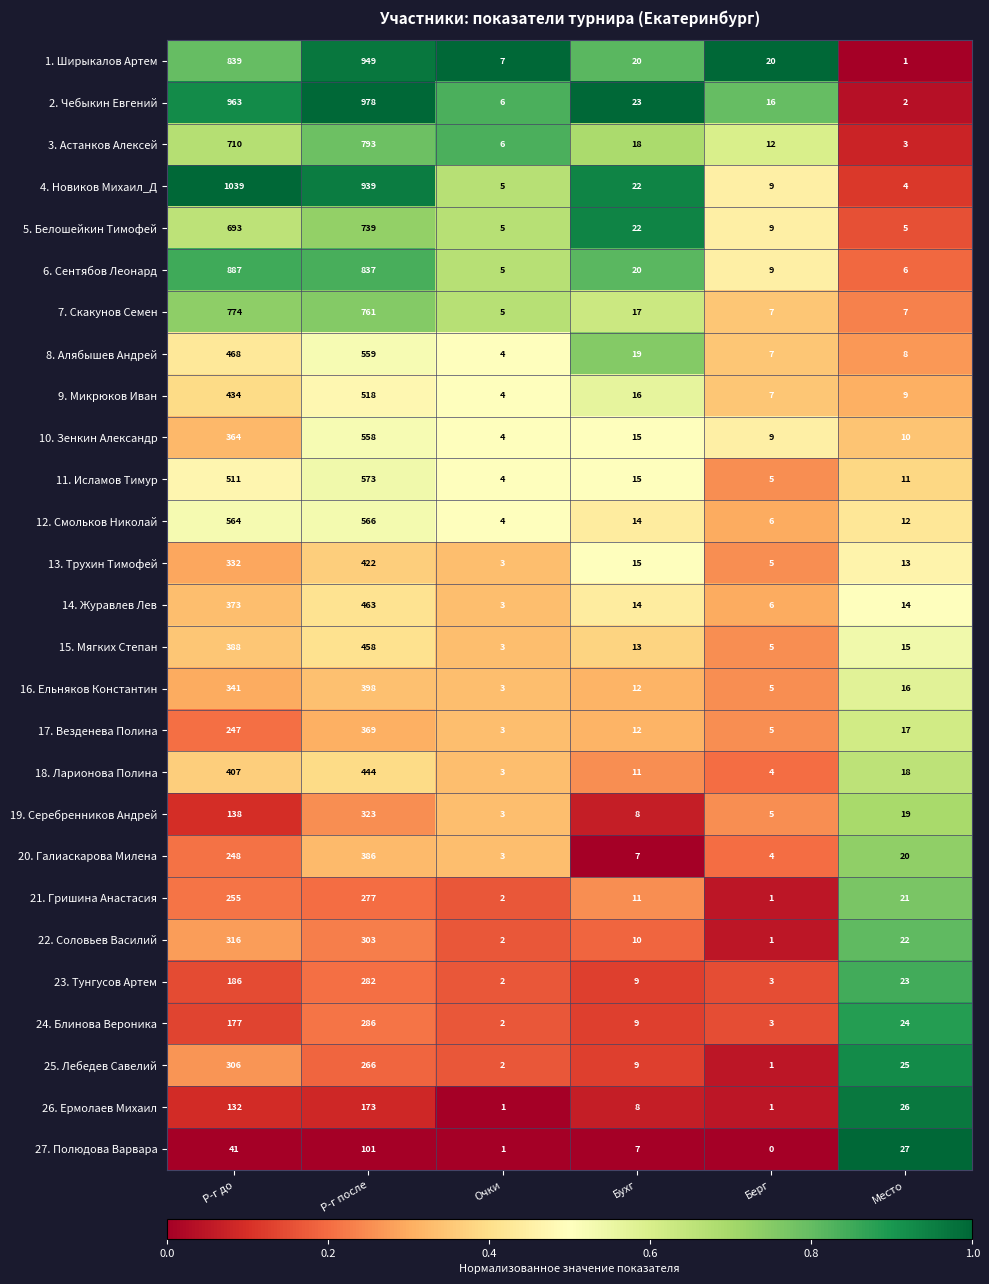

Which series has the largest range (max minus min)?

4. Новиков Михаил_Д